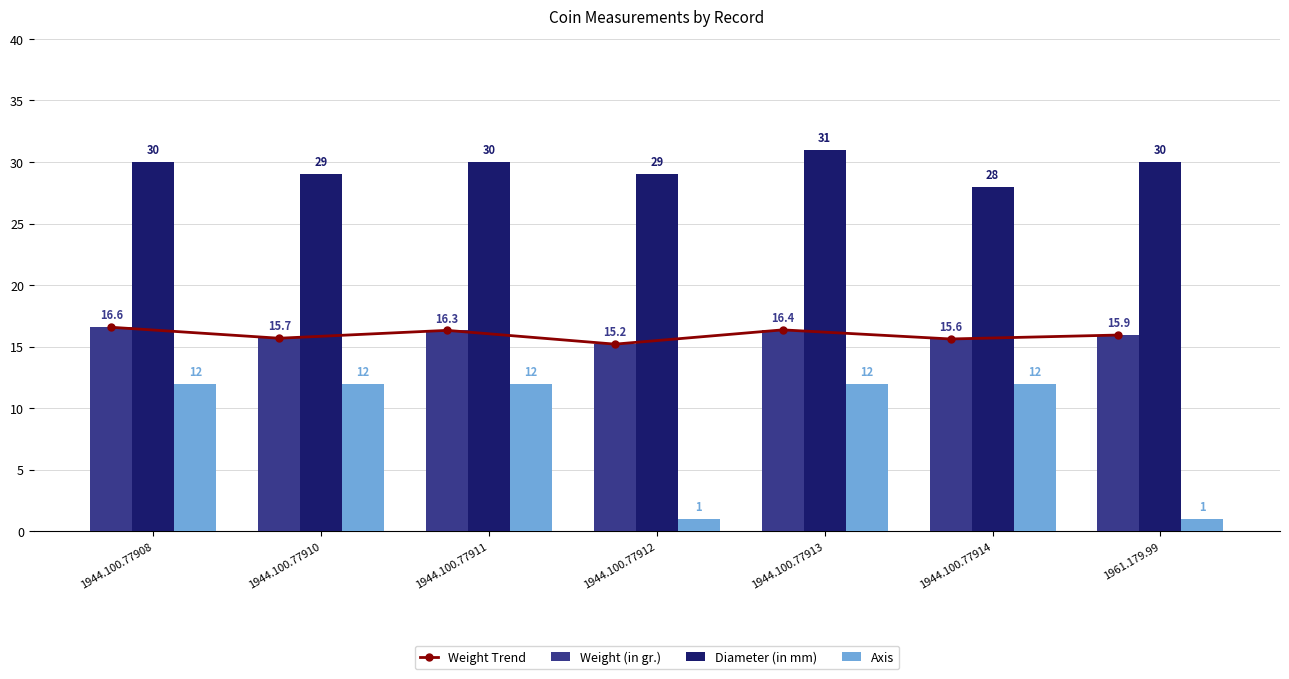

At which category is the sum across all series the highest?

1944.100.77913